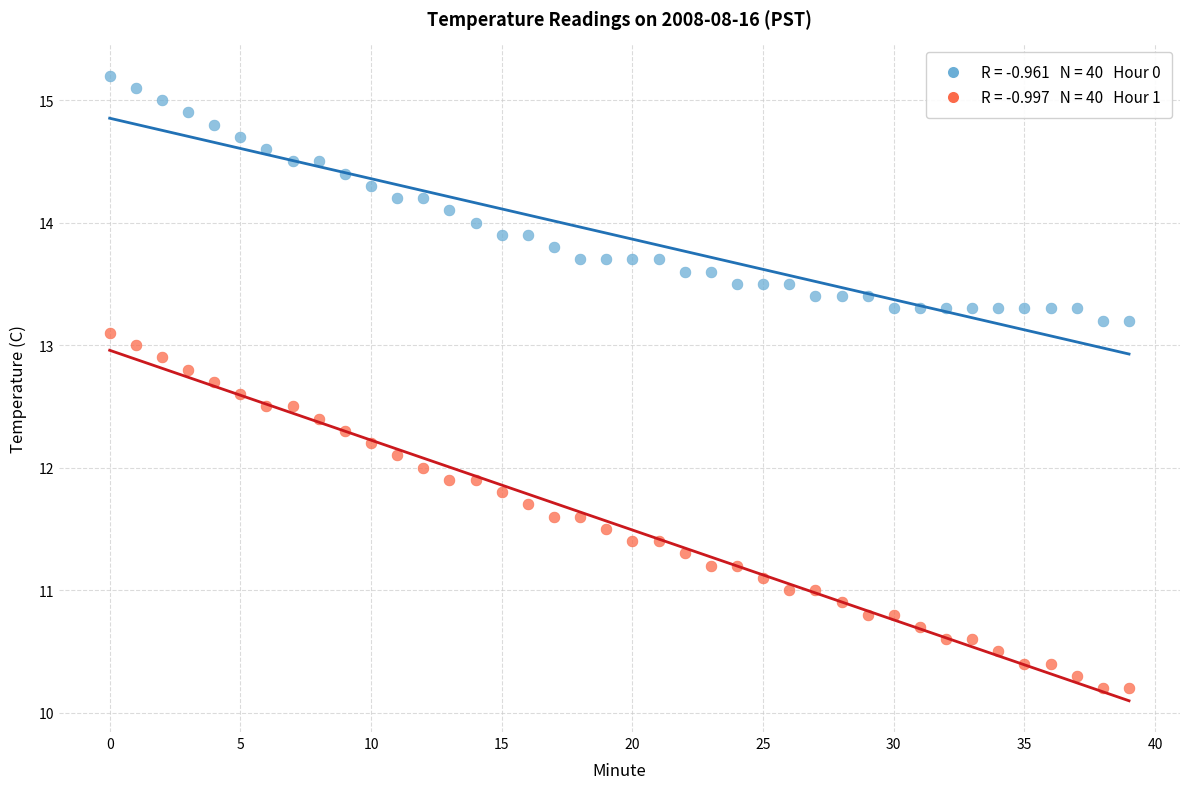

Across all data points, what is the range of Y values (max minus min)?

5.0